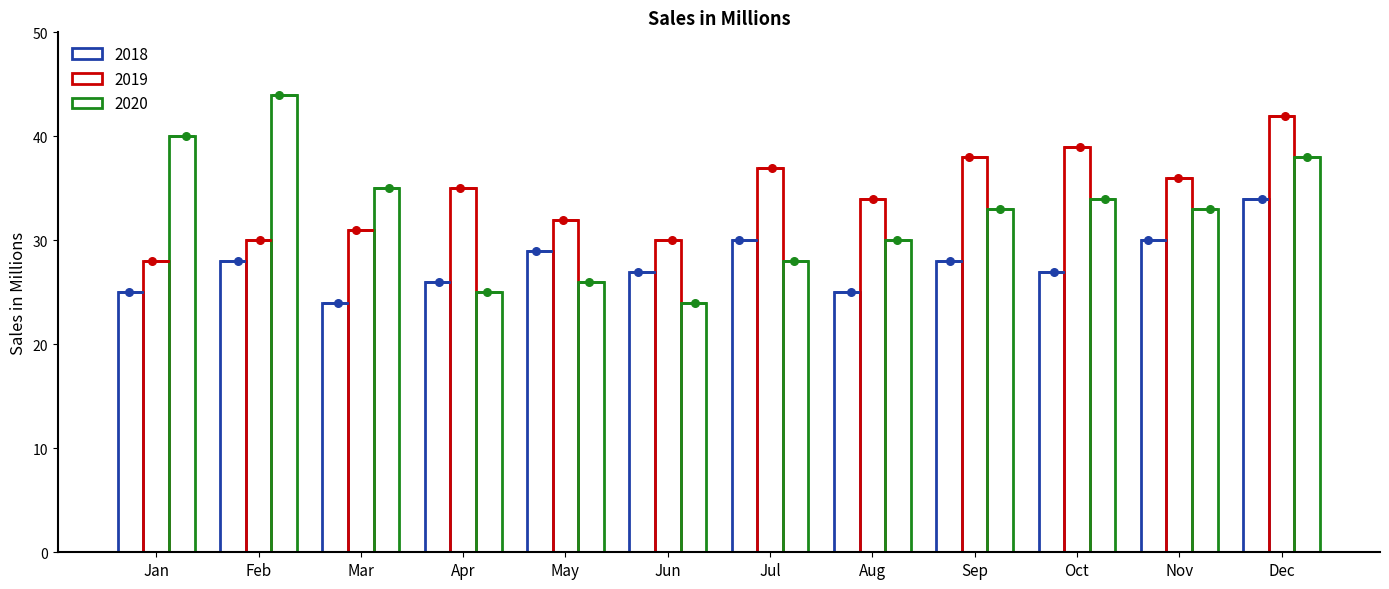

Which series has the largest total across all categories?

2019